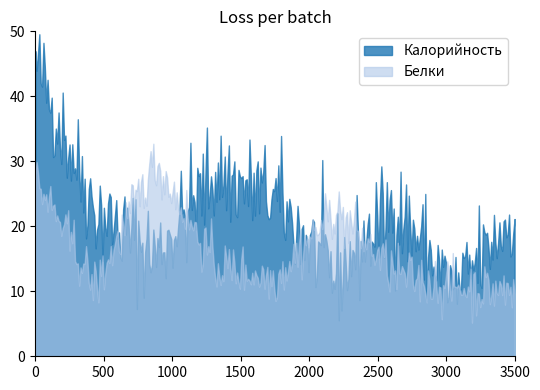

Which series has the largest total across all categories?

Калорийность